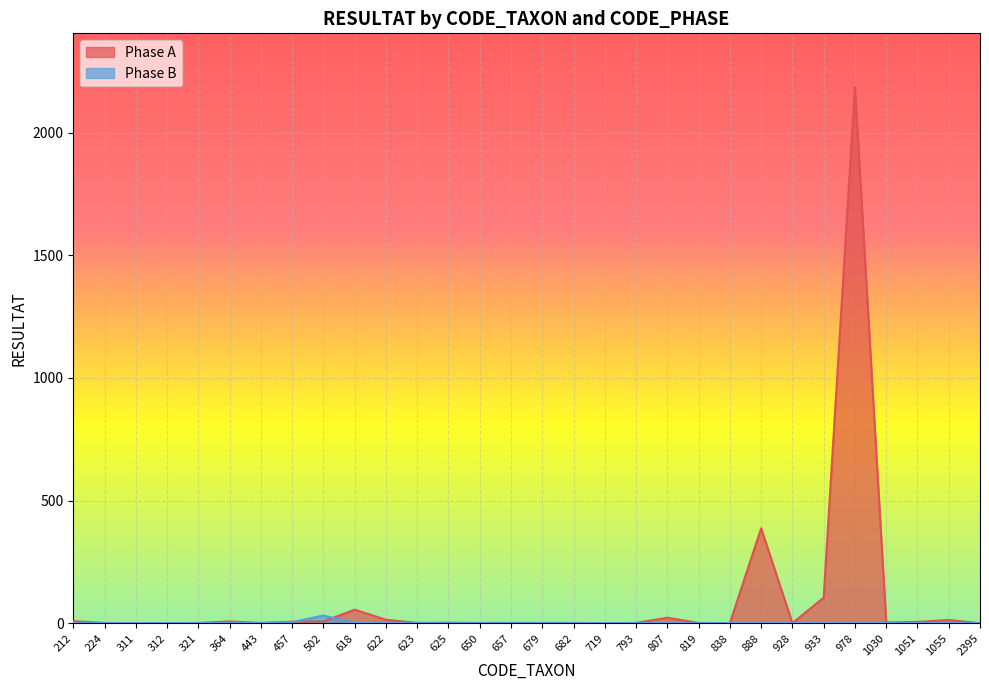

How many values in the Phase A series are below 1?

6